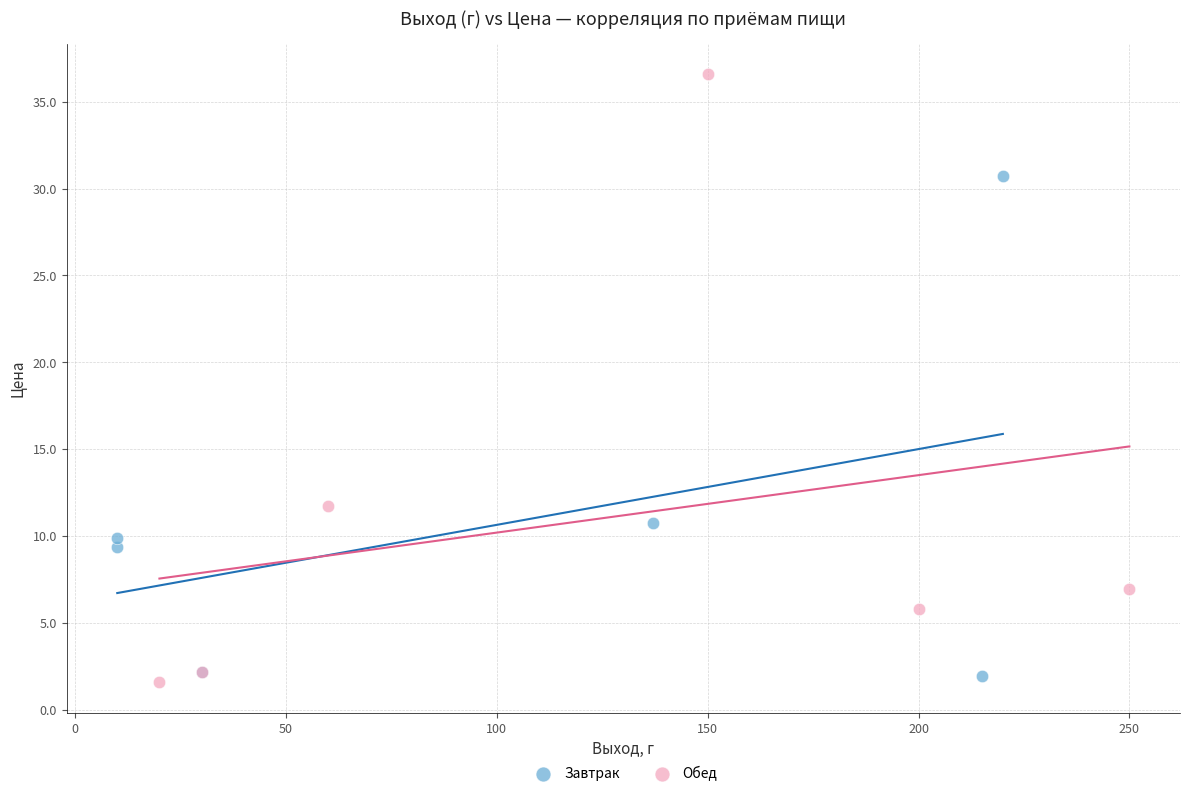

Which series has the largest Y range (max minus min)?

Обед